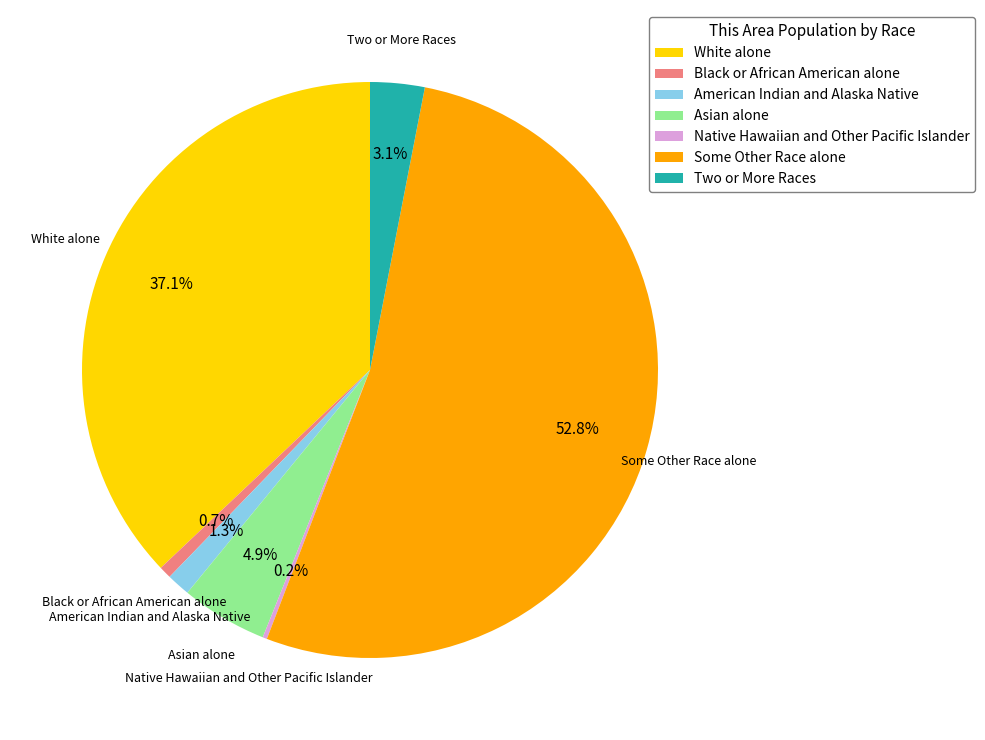

Approximately how many times larger is the value at Two or More Races compared to Asian alone?

0.6